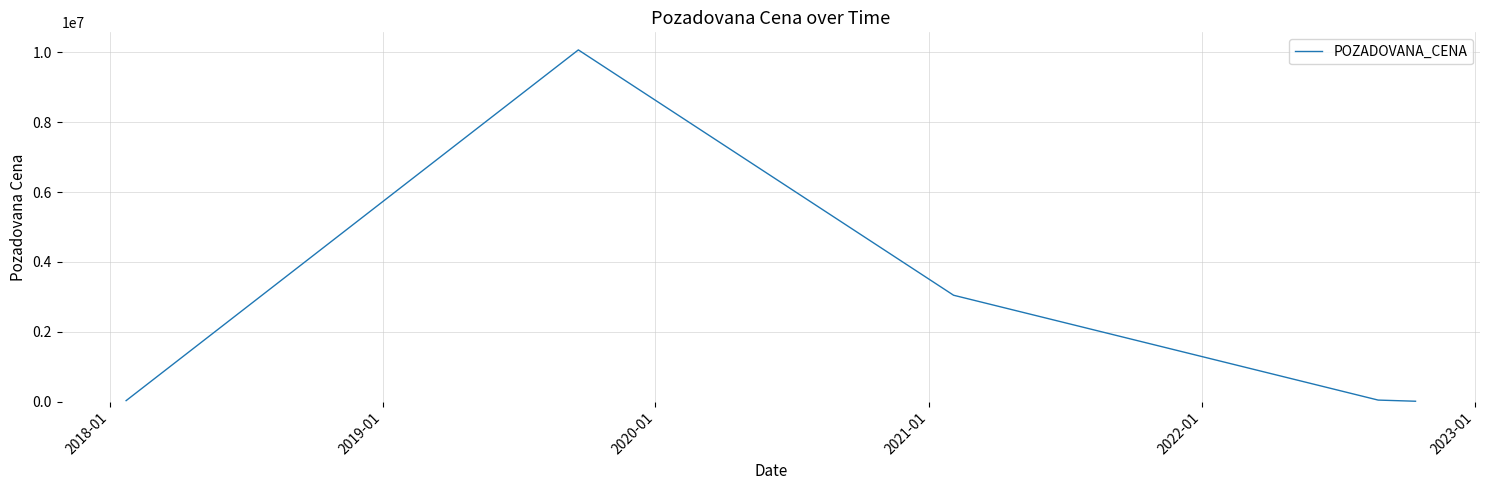

How many series are shown in this chart?

1